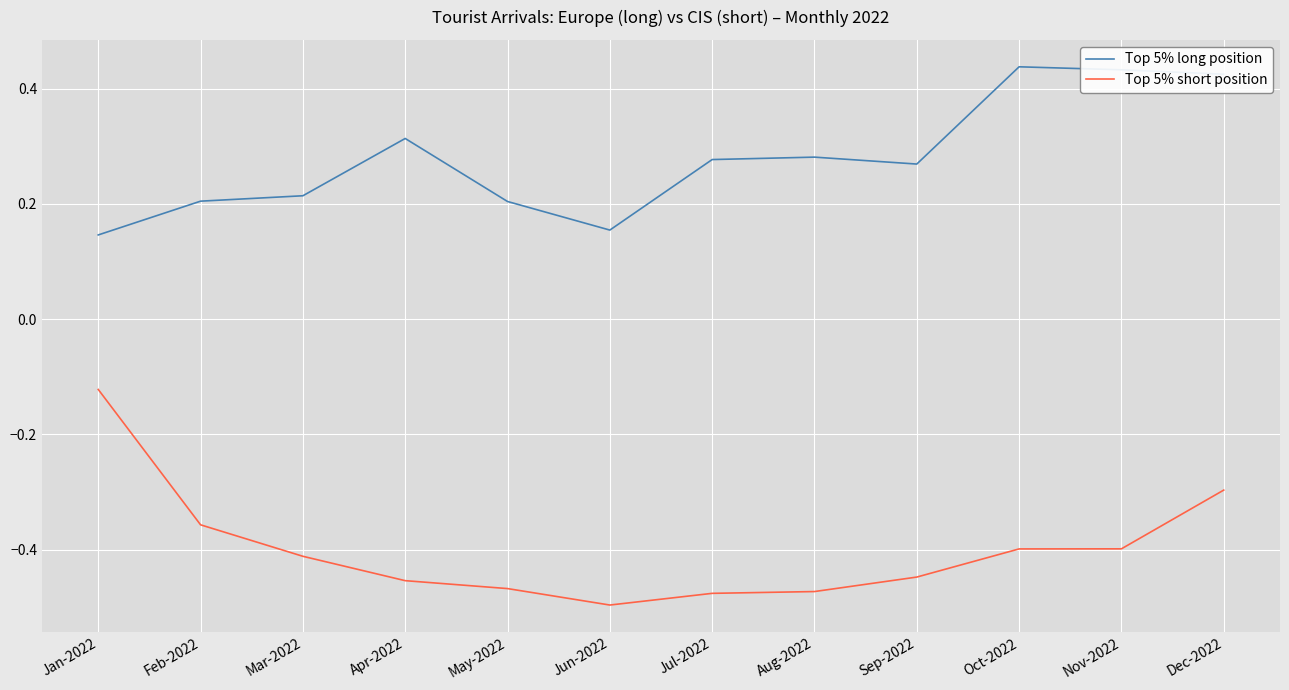

What position from the left is Jun-2022?

6